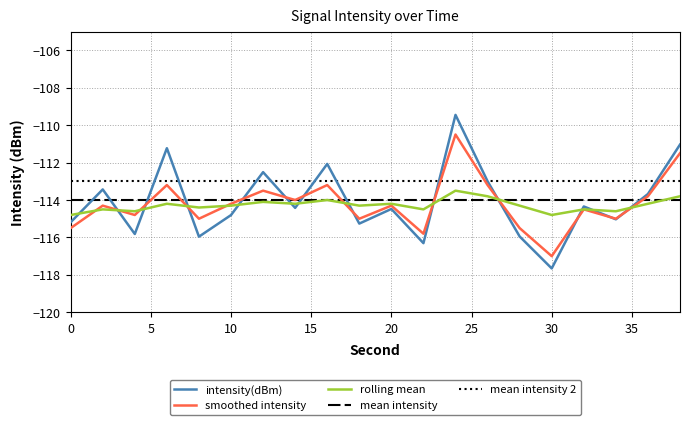

What is the minimum value shown in the chart?

-117.7